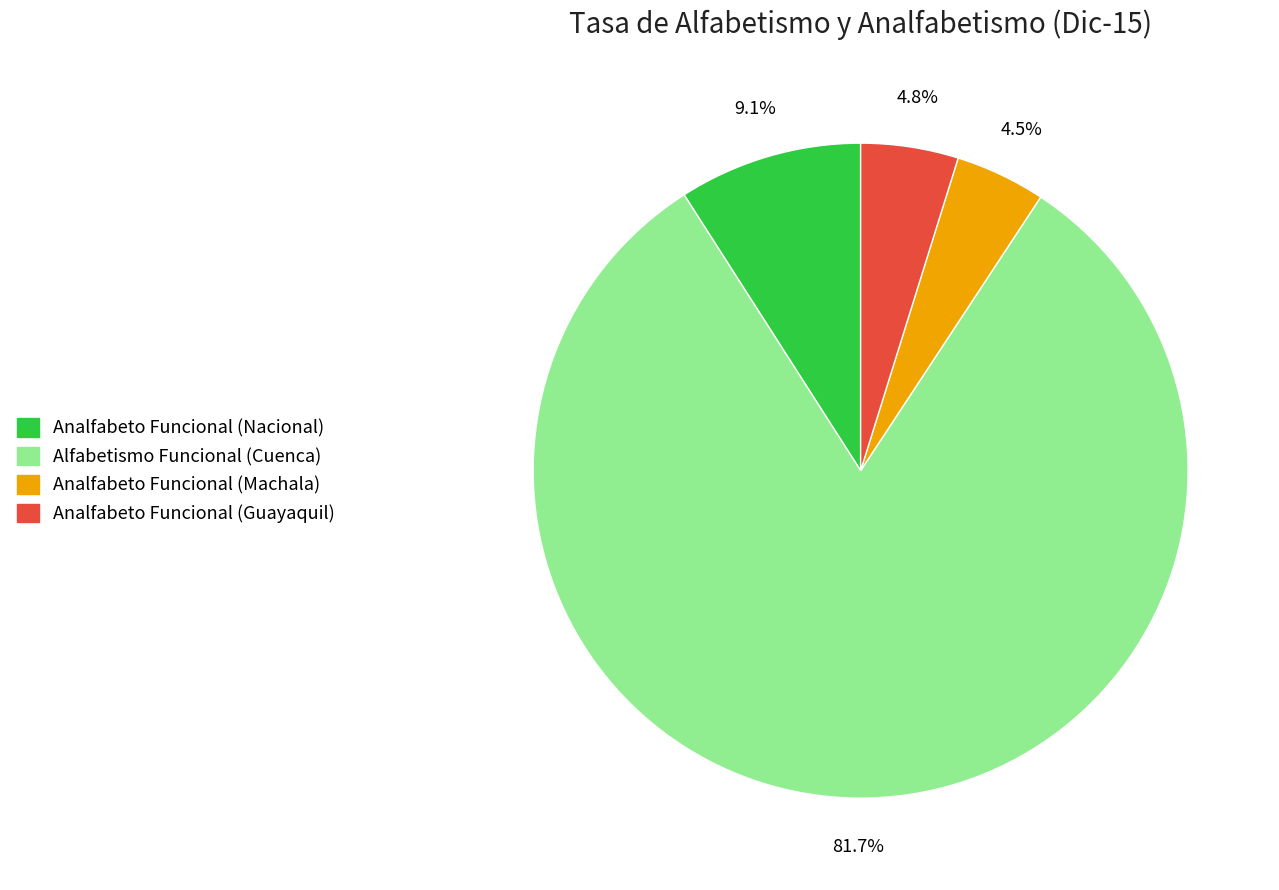

Does any single category account for the majority?

Yes